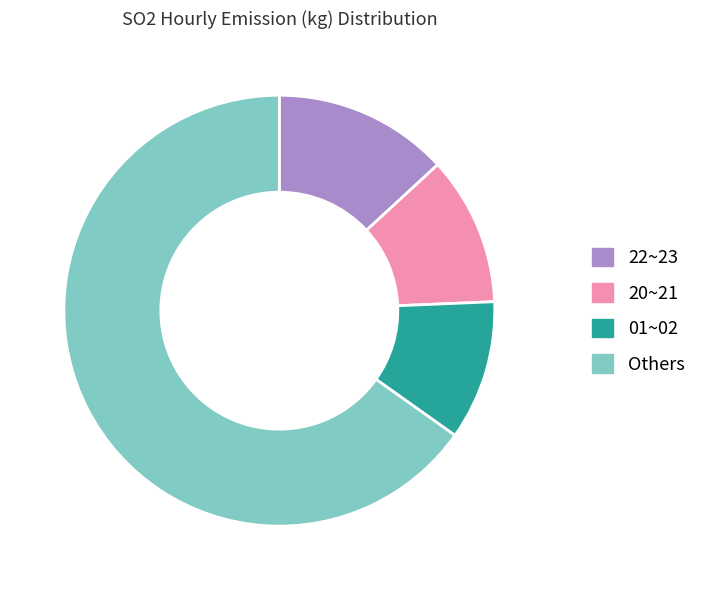

Is 20~21 the majority of the pie?

No